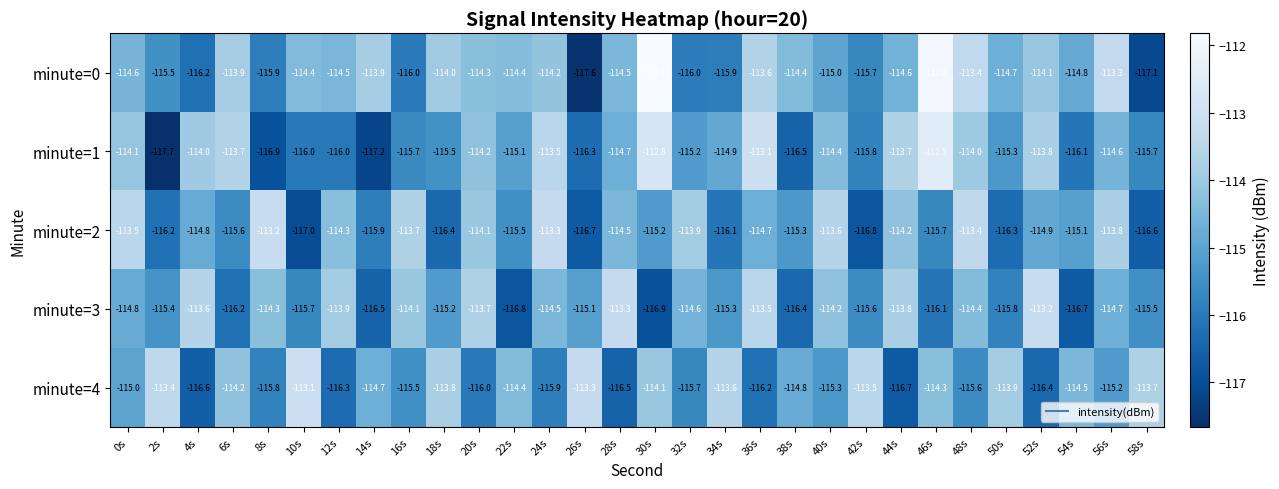

Is the value of minute=2 at 44s greater than the value of minute=3 at 4s?

No